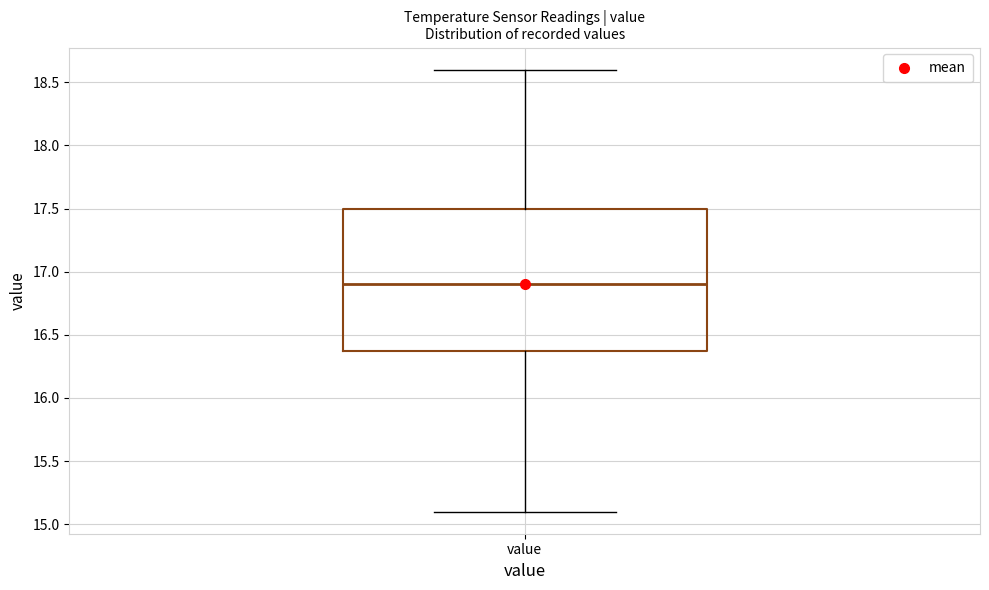

Where does the upper whisker of the box for value end on the y-axis? The values are not printed on the chart, so give them approximately, as read against the axis.

18.6